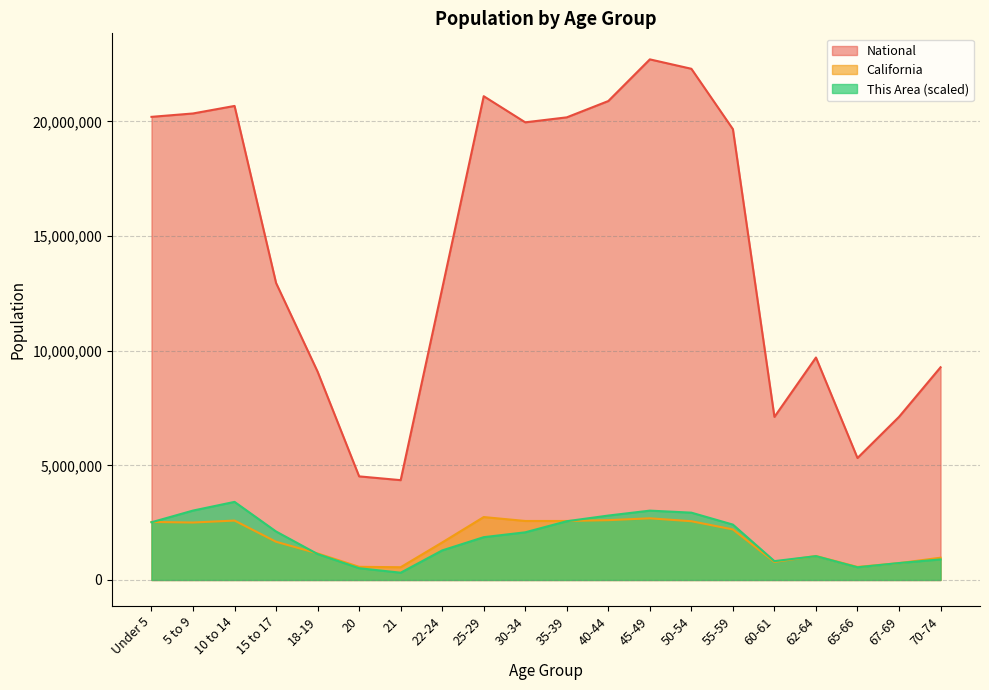

What is the total value across all series at 18-19?

11374043.3